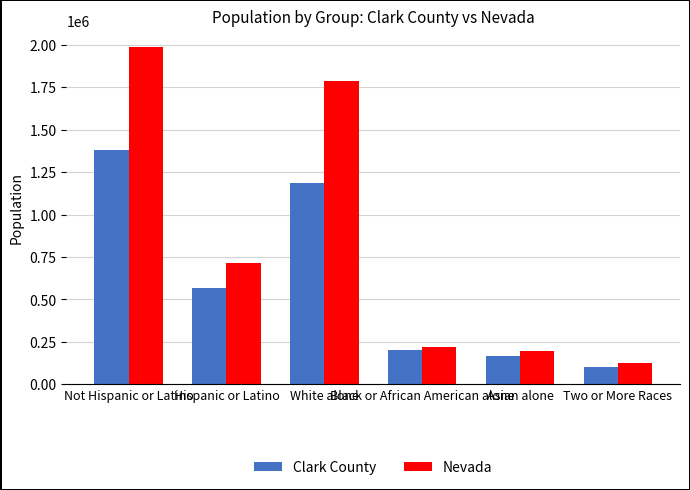

What is the sum of all Clark County values?

3611982